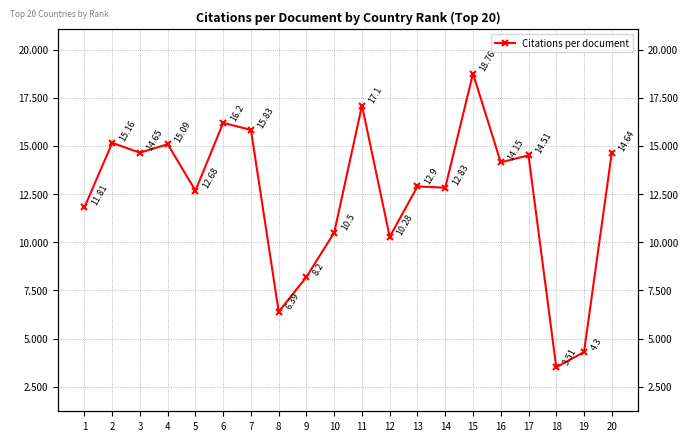

What is the value of the 4th point from the left?

15.1